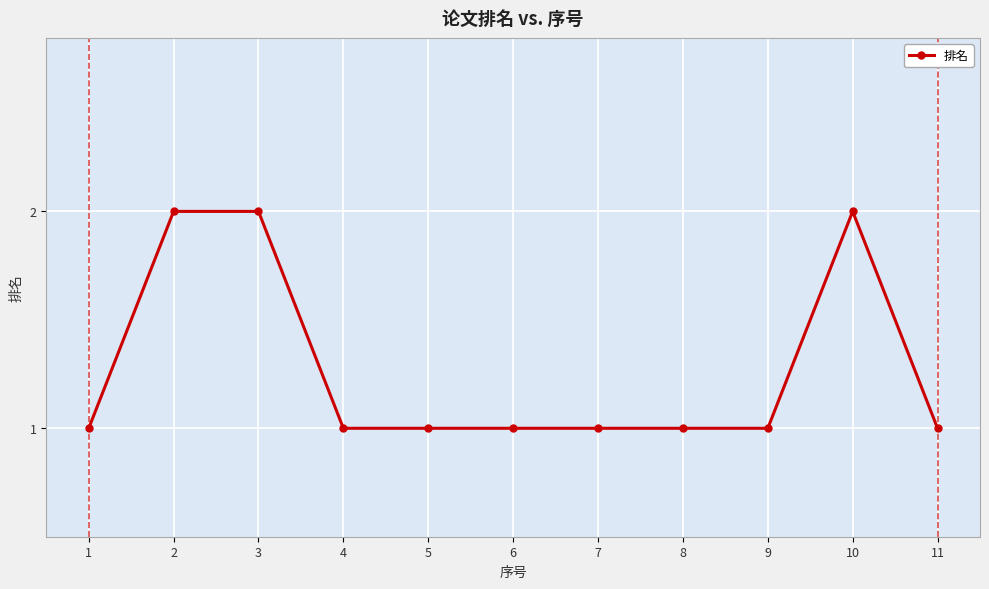

What is the value of the 5th point from the left?

1